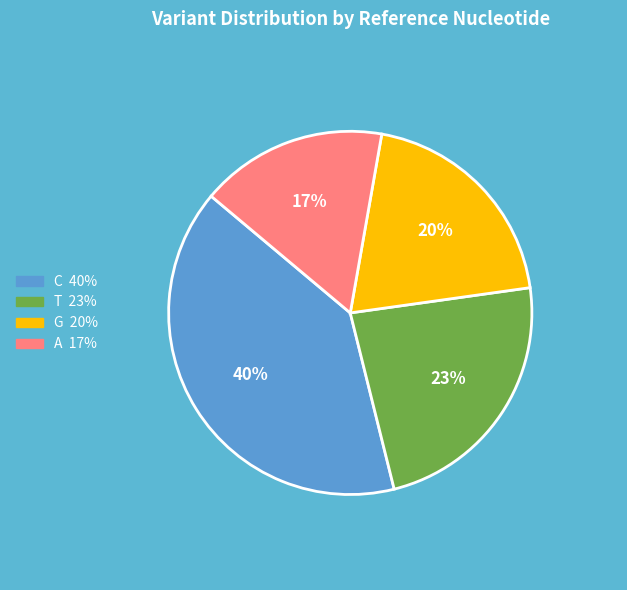

To the nearest percent, what portion does C represent?

40%